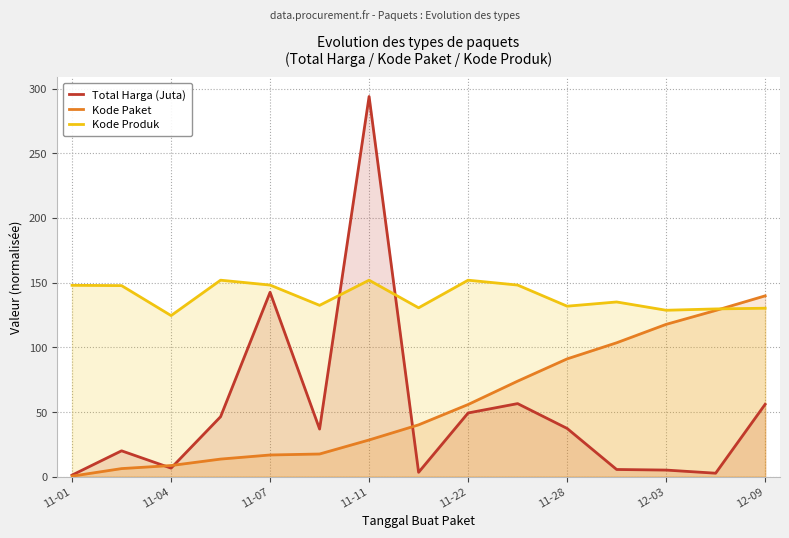

What is the approximate value of Kode Paket at 12-03?

117.8